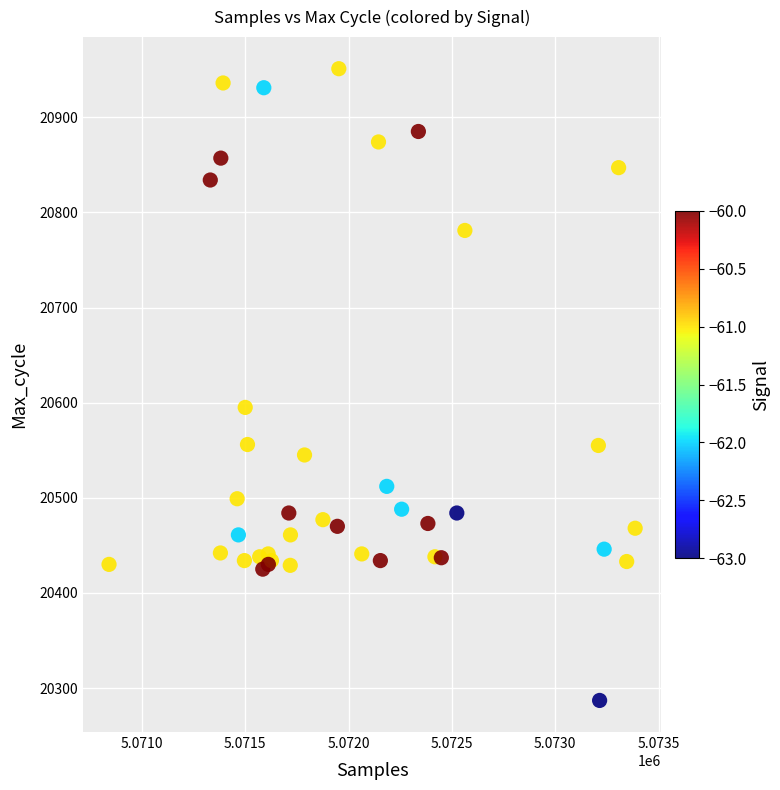

What Y value in the scatter plot is closest to 20619?

20595